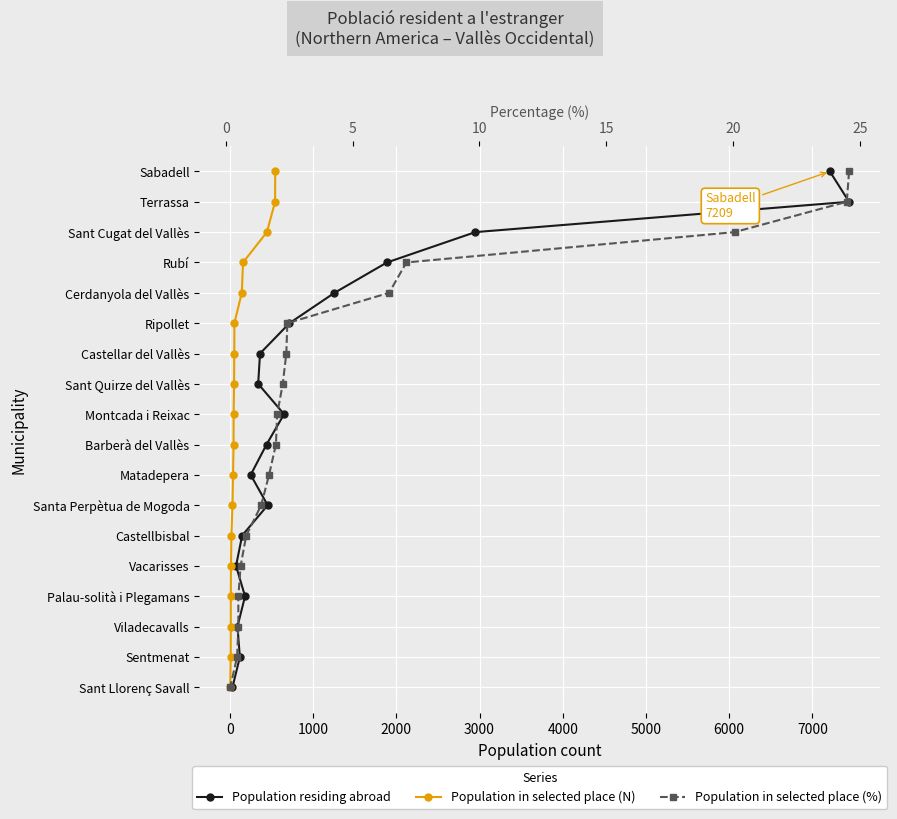

What is the value of the Population in selected place (N) point at the 6th from the left?

5